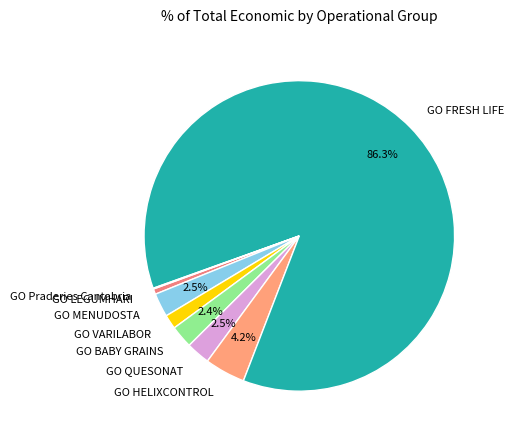

Which category has the biggest portion of the pie?

GO FRESH LIFE